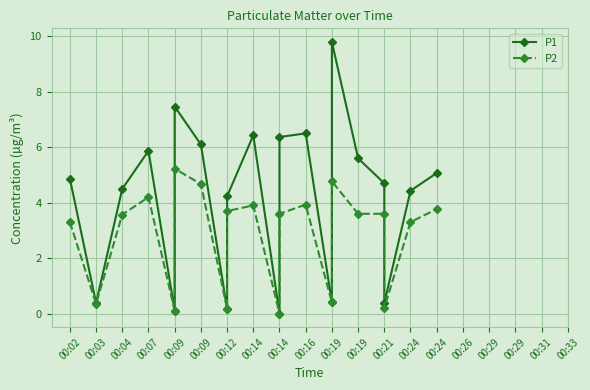

At how many categories does at least one series exceed 4?

14